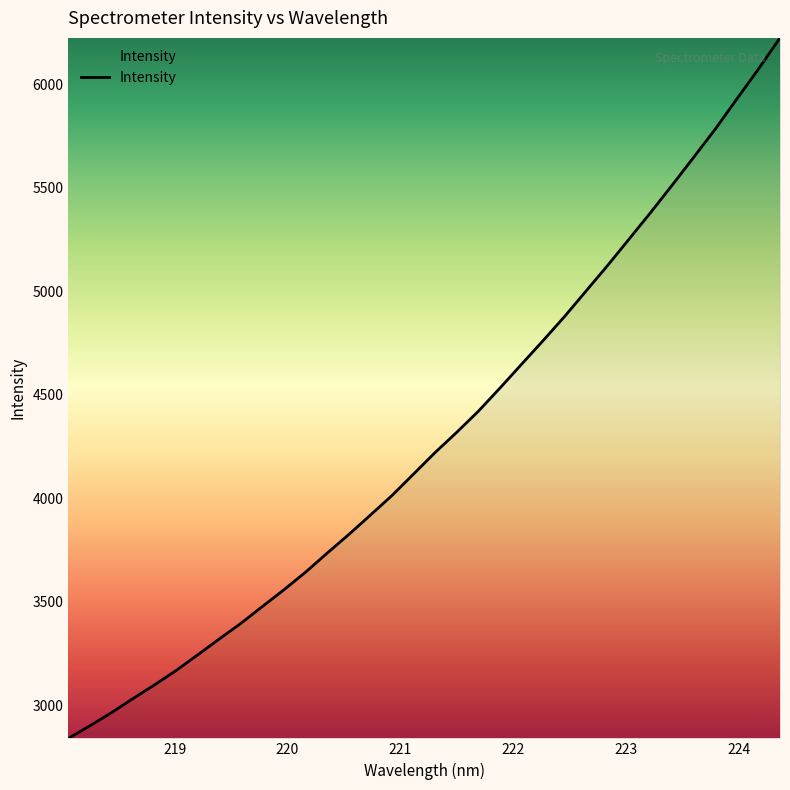

What is the smallest value displayed?

2839.1